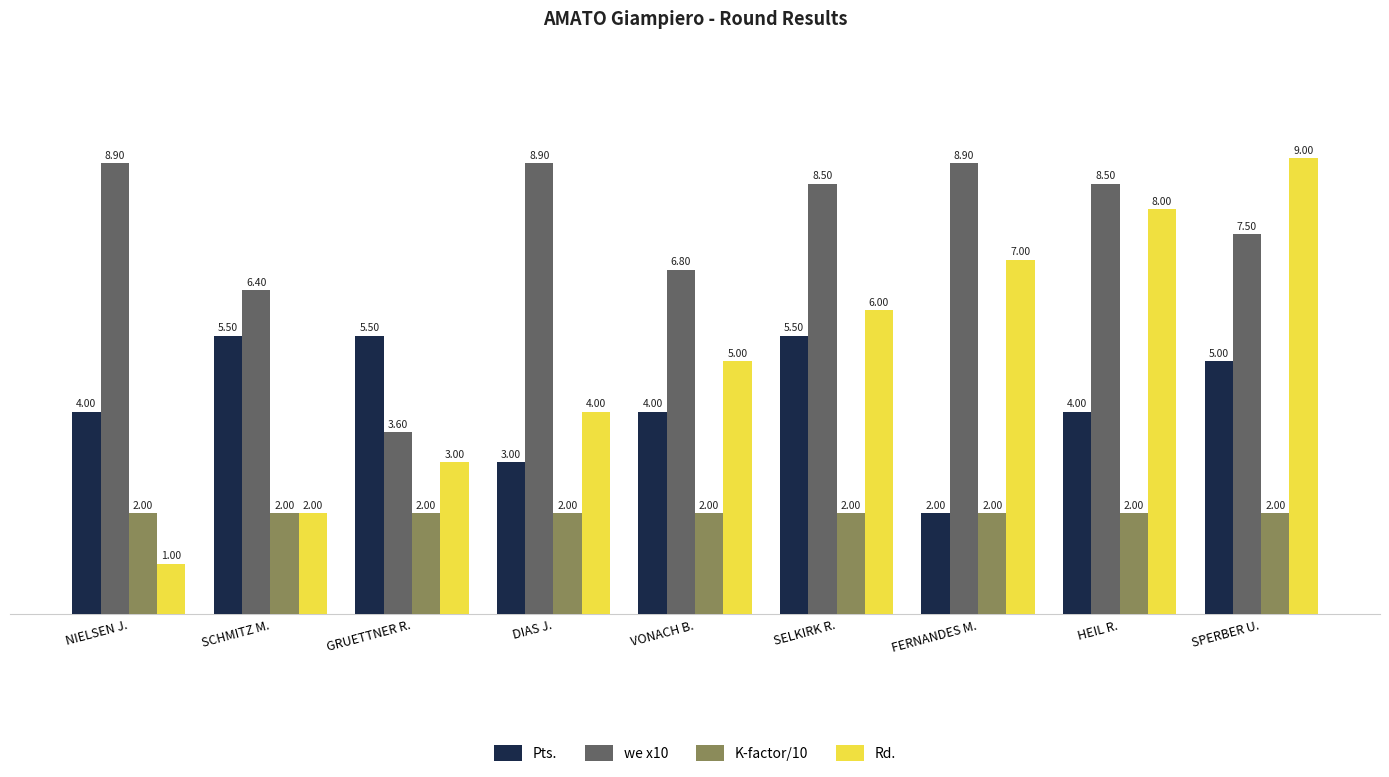

The K-factor/10 series shows 2.0 at VONACH B.. True or false?

True